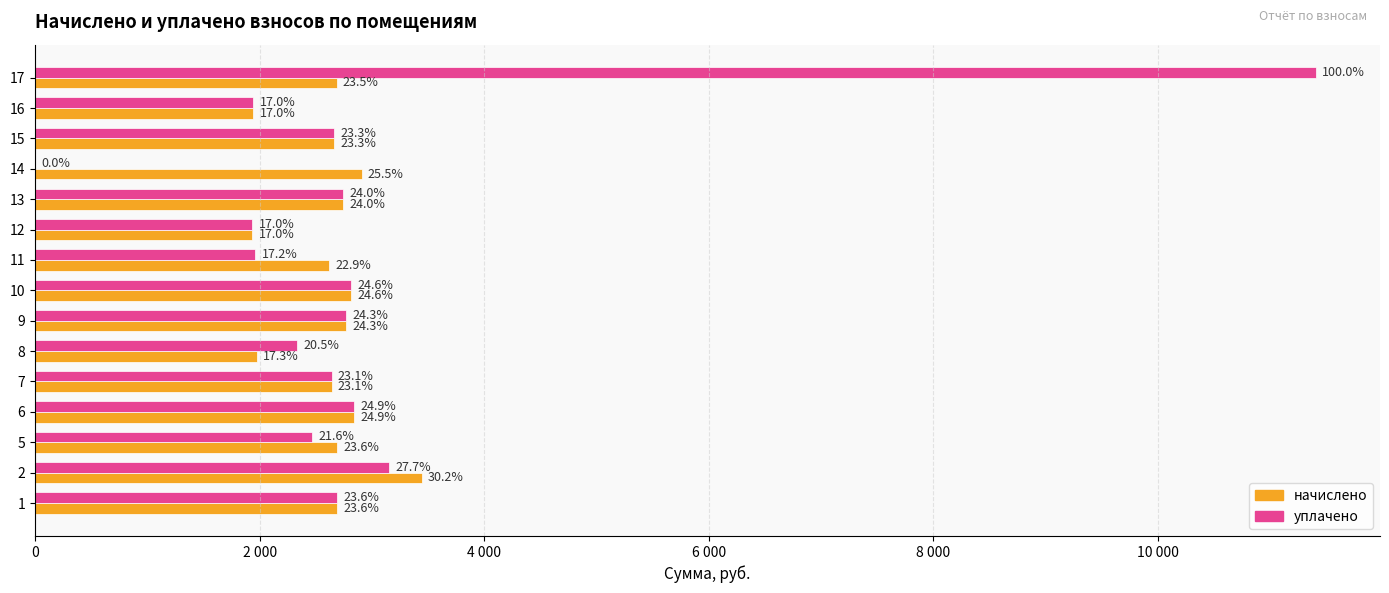

What are all the series names shown in the legend?

начислено, уплачено